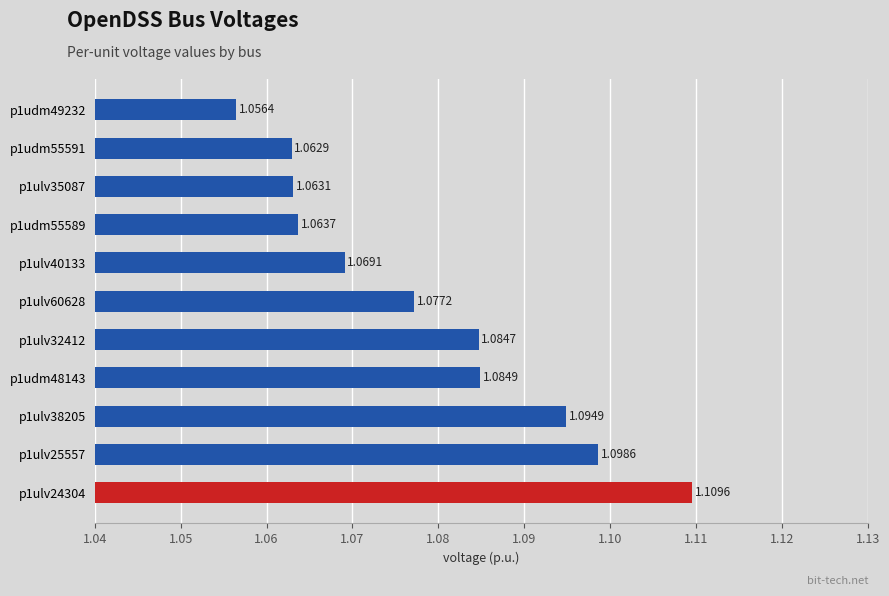

What is the sum of the values at p1ulv35087 and p1udm55589?

2.1